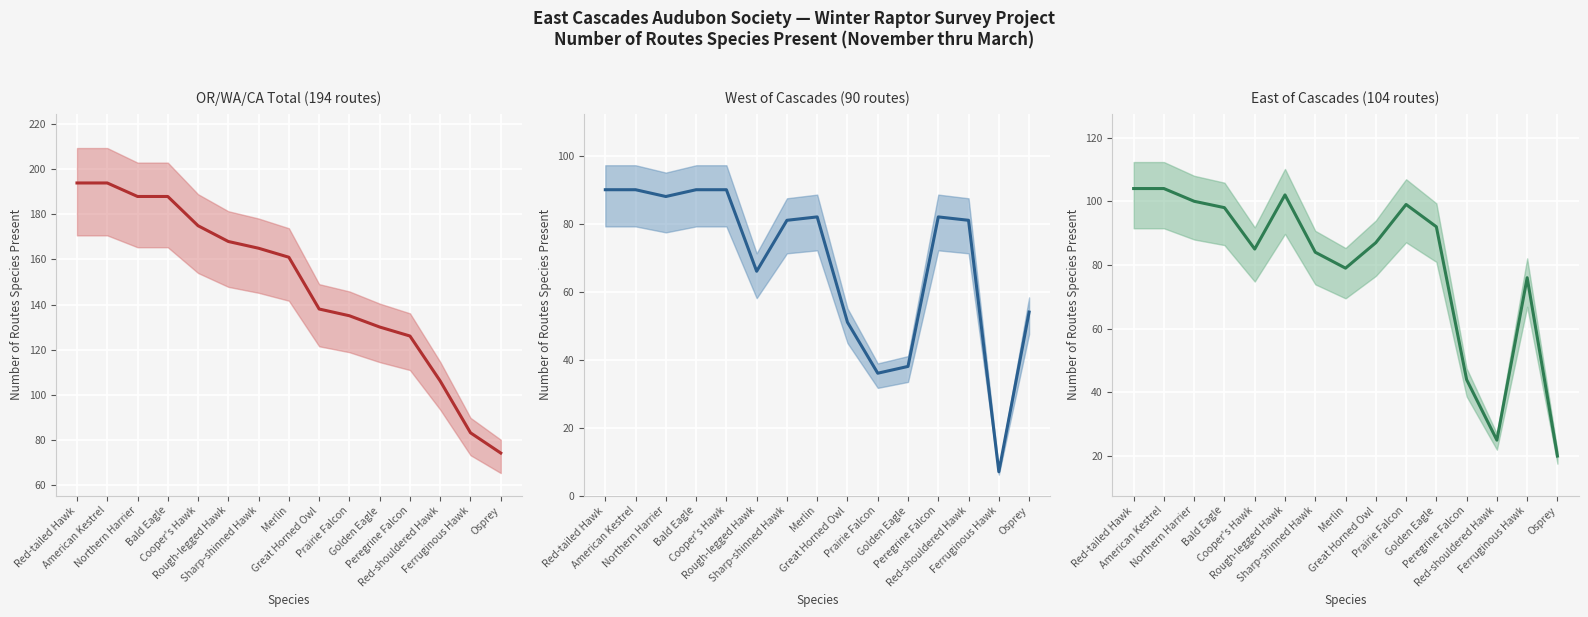

At which label does OR/WA/CA Total (194 routes) (mean) first exceed 161?

Red-tailed Hawk